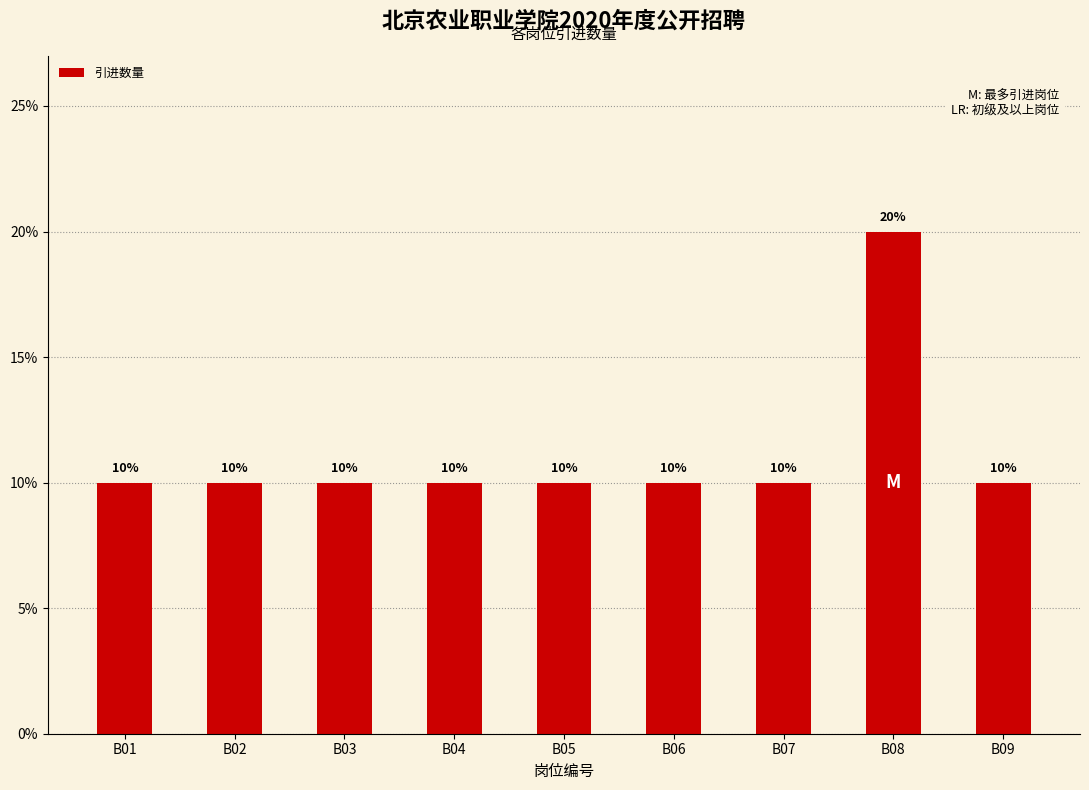

Are the bars horizontal?

No